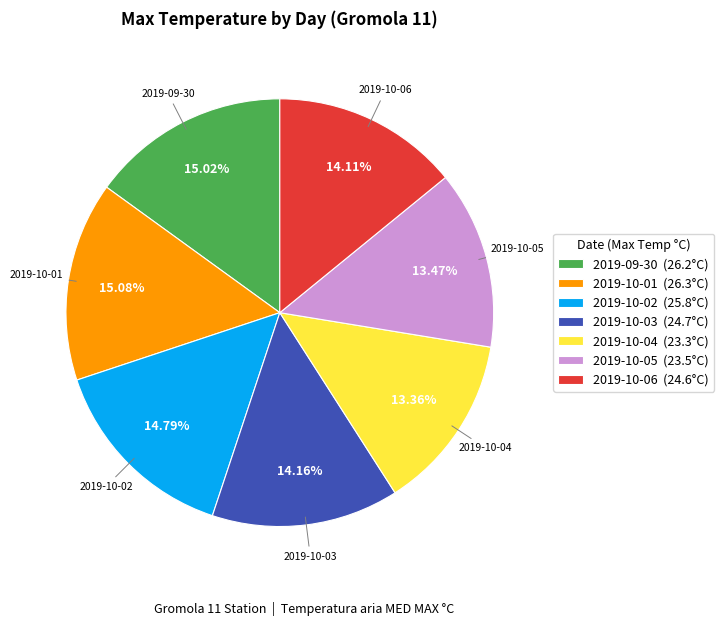

What percentage is NOT represented by 2019-10-01?

84.9%